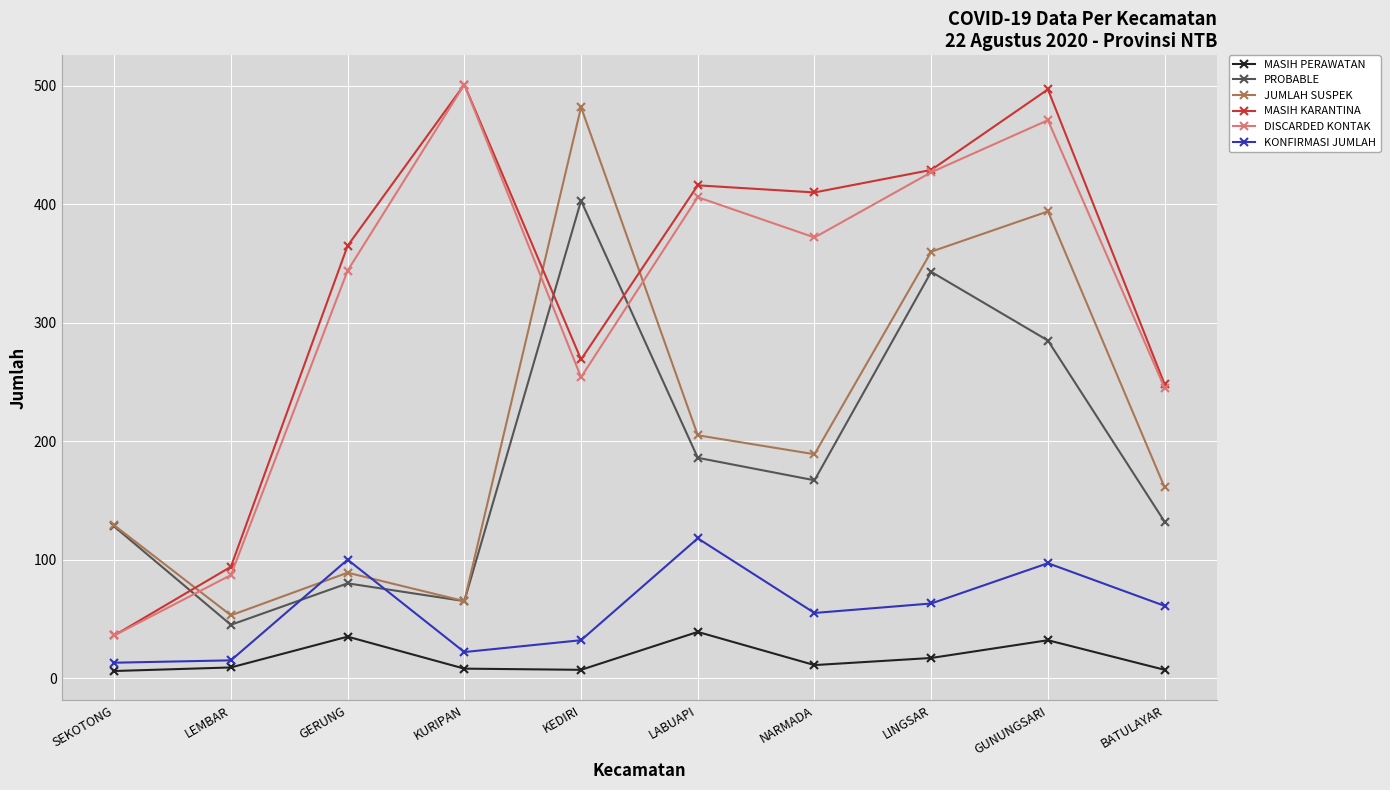

What are all the series names shown in the legend?

MASIH PERAWATAN, PROBABLE, JUMLAH SUSPEK, MASIH KARANTINA, DISCARDED KONTAK, KONFIRMASI JUMLAH